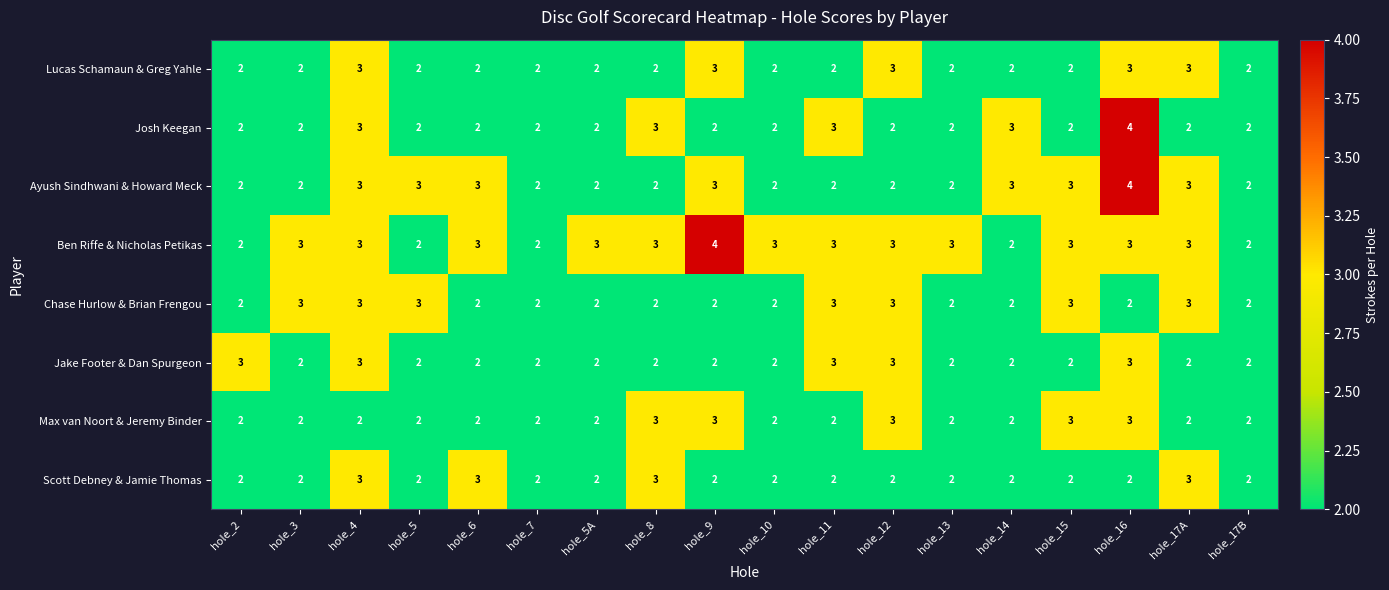

What is the sum of the Ayush Sindhwani & Howard Meck values at hole_11 and hole_12?

4